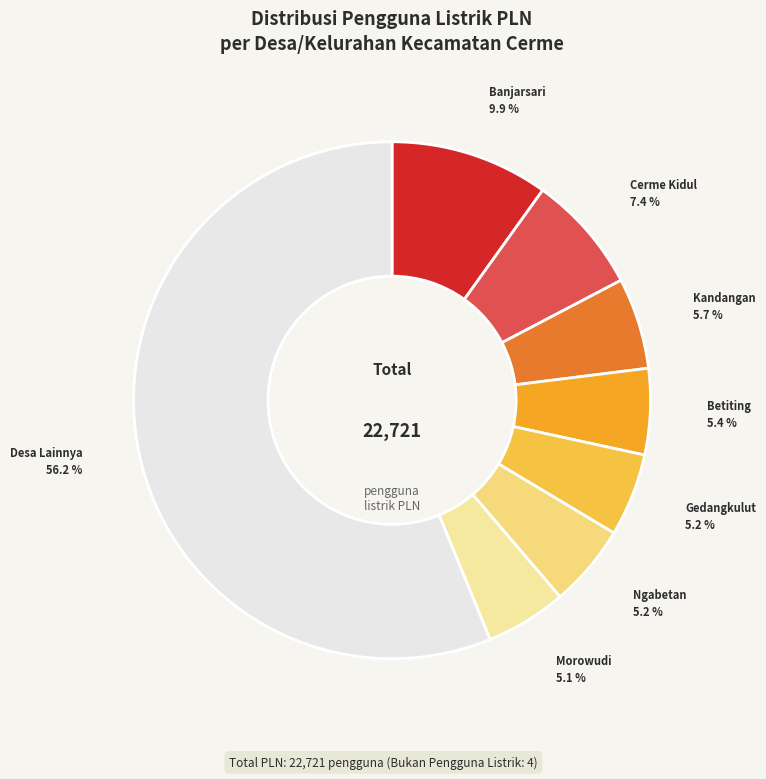

Which slice is the largest?

Desa Lainnya